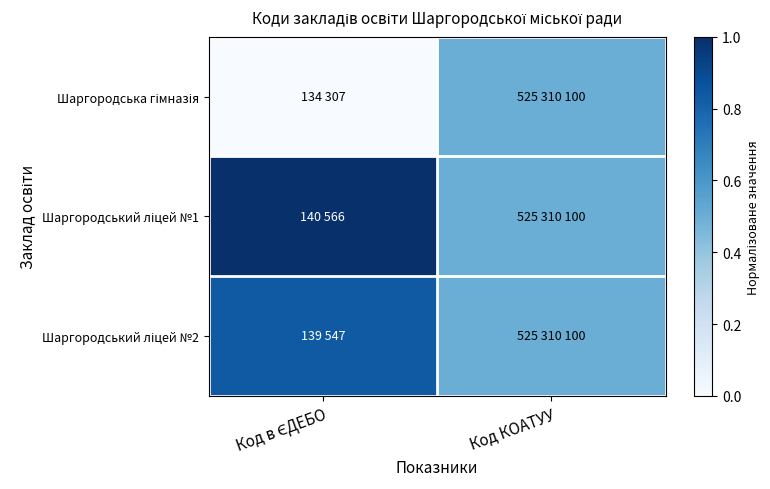

Rank the series at Код в ЄДЕБО from lowest to highest value.

Шаргородська гімназія, Шаргородський ліцей №2, Шаргородський ліцей №1